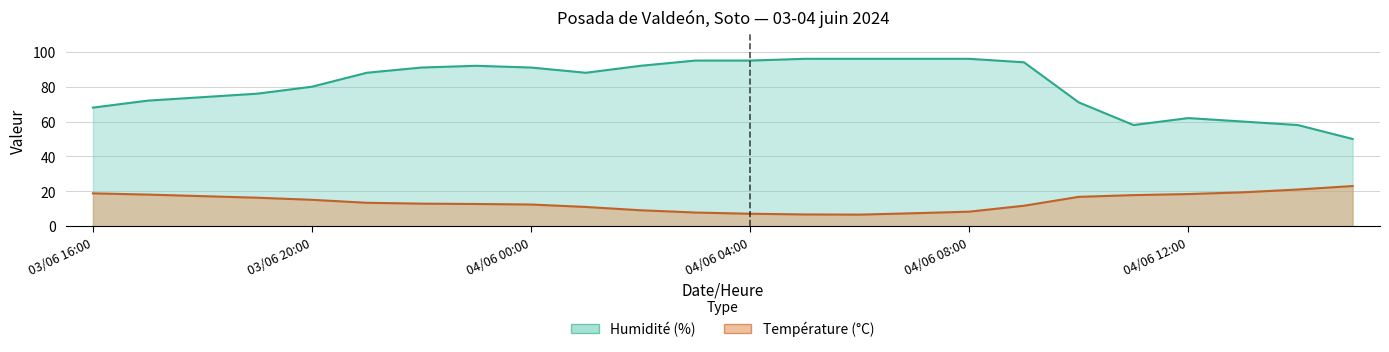

At how many categories does at least one series exceed 78?

14